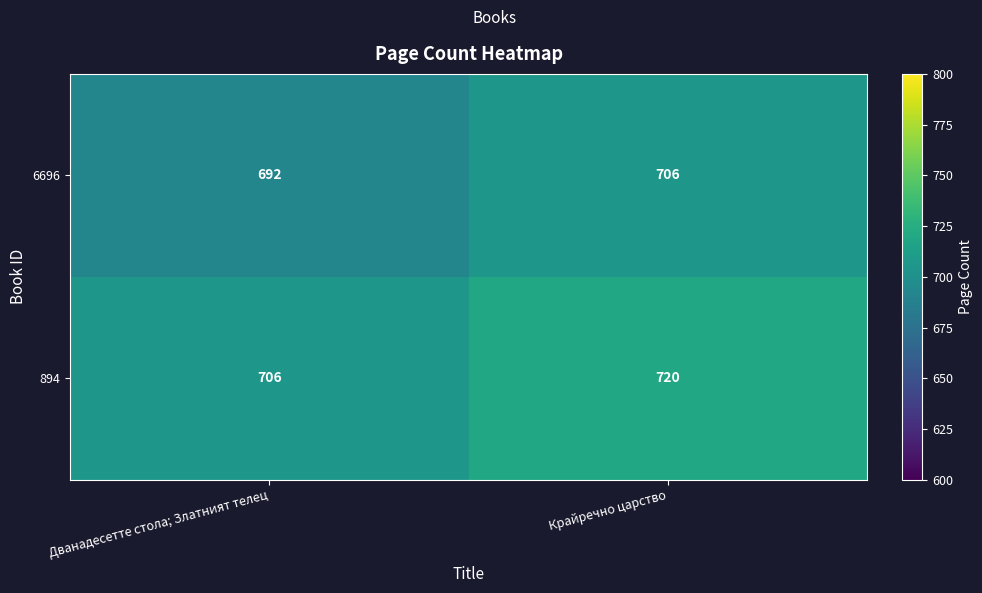

Which label corresponds to the largest value in the chart?

Крайречно царство